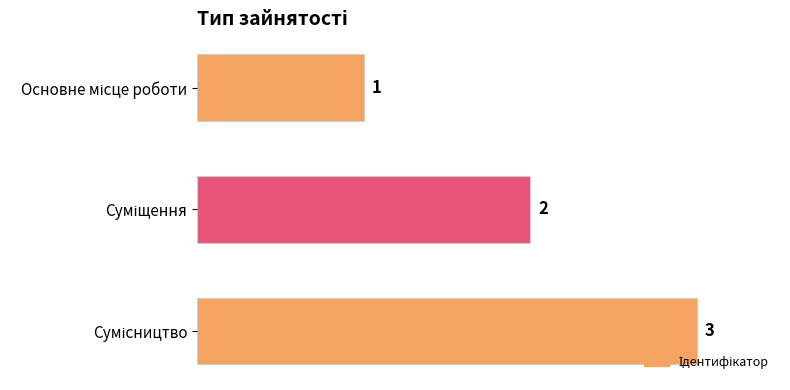

What is the greatest value displayed?

3